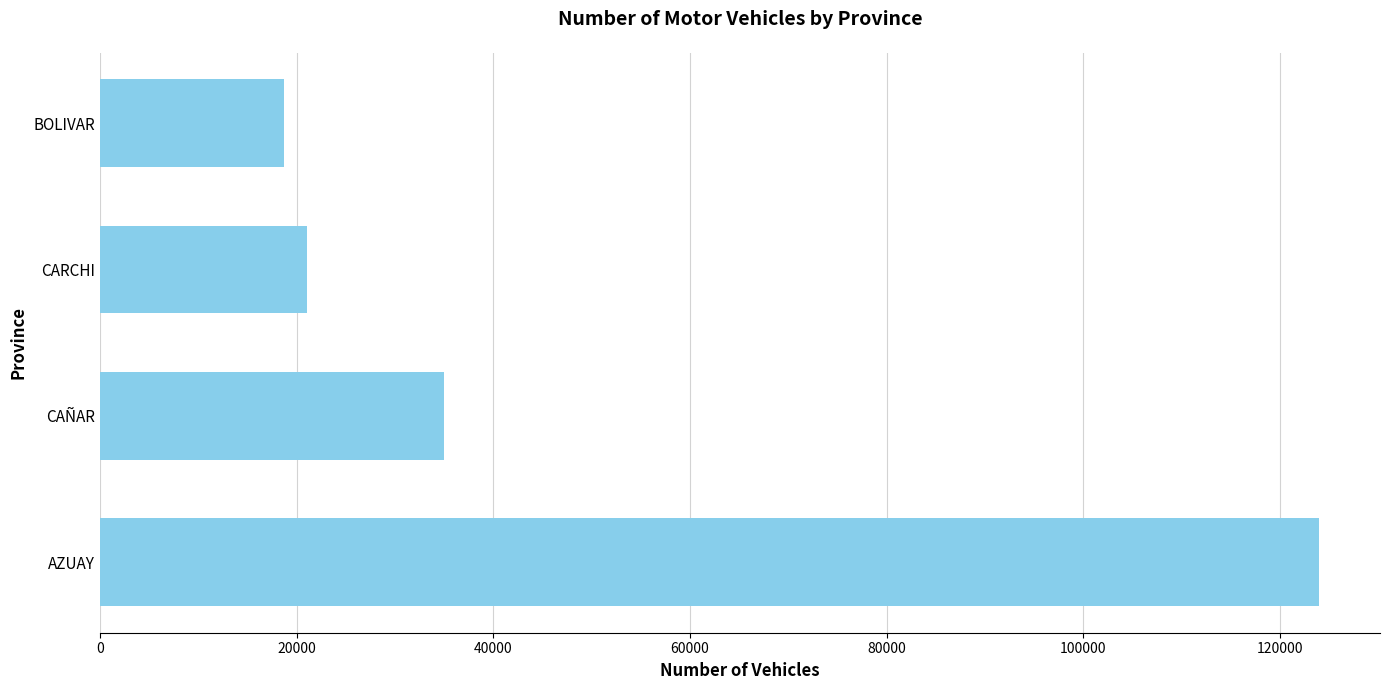

What is the ratio of the value at BOLIVAR to the value at CARCHI?

0.9